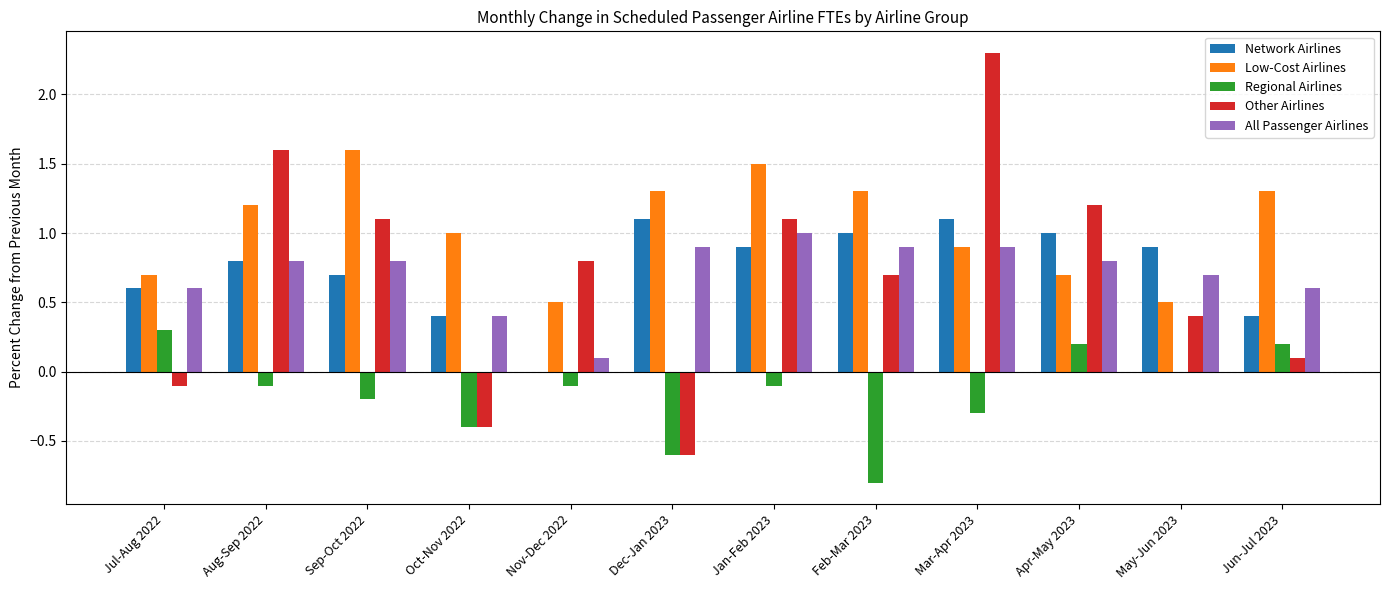

Which series changed the most between Sep-Oct 2022 and Oct-Nov 2022?

Other Airlines